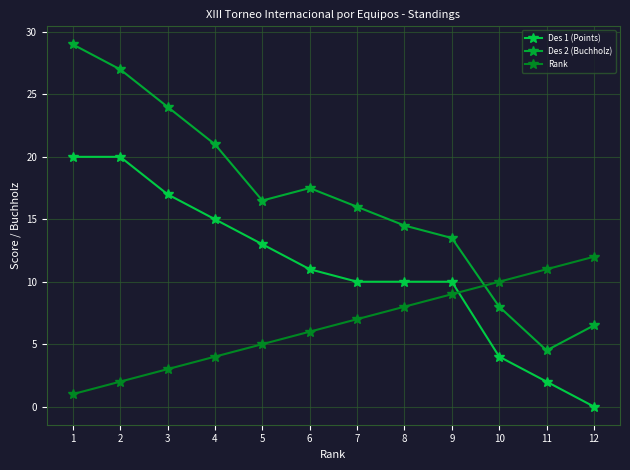

What is the value of the Des 2 (Buchholz) point at the 11th from the left?

4.5